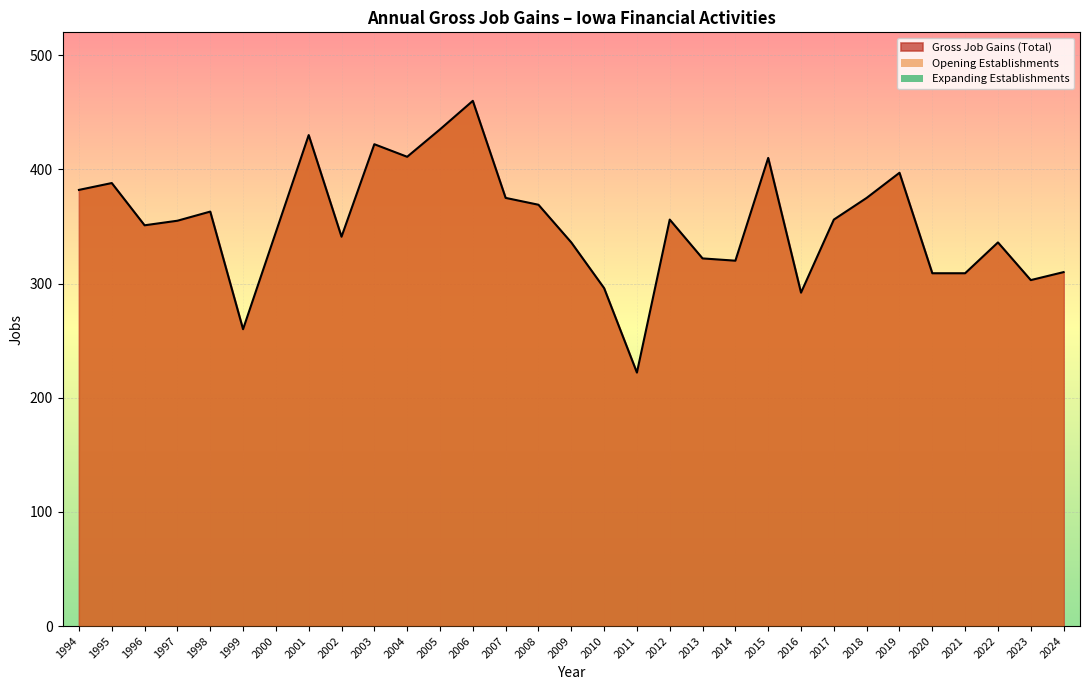

At which category is the sum across all series the highest?

2006